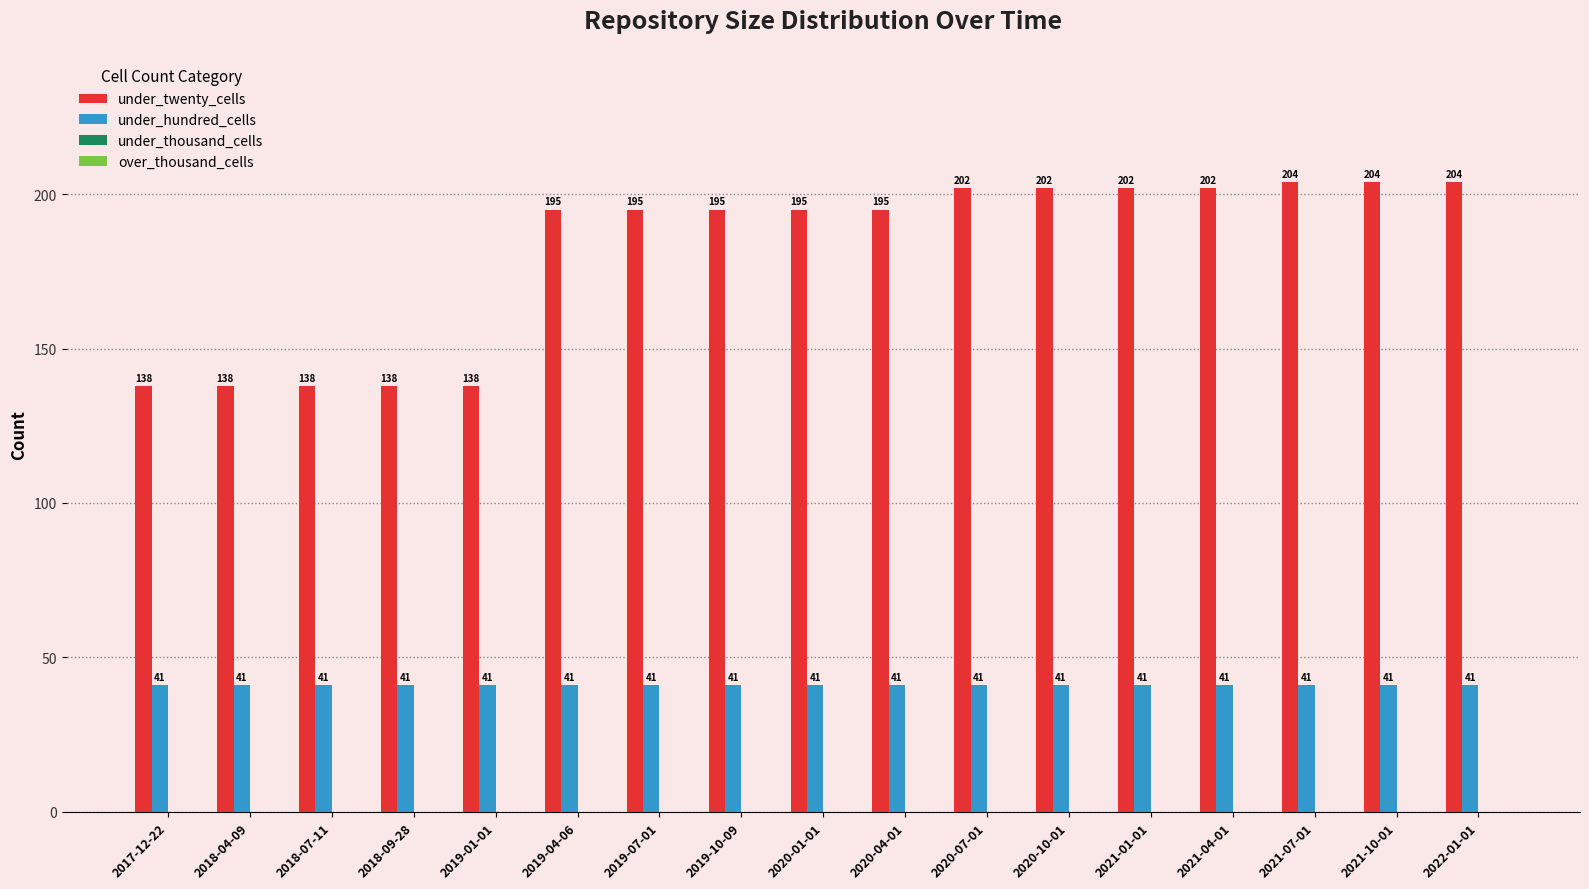

Reading left to right, what are all the values shown in this chart?

under_twenty_cells: 2017-12-22=138	2018-04-09=138	2018-07-11=138	2018-09-28=138	2019-01-01=138	2019-04-06=195	2019-07-01=195	2019-10-09=195	2020-01-01=195	2020-04-01=195	2020-07-01=202	2020-10-01=202	2021-01-01=202	2021-04-01=202	2021-07-01=204	2021-10-01=204	2022-01-01=204
under_hundred_cells: 2017-12-22=41	2018-04-09=41	2018-07-11=41	2018-09-28=41	2019-01-01=41	2019-04-06=41	2019-07-01=41	2019-10-09=41	2020-01-01=41	2020-04-01=41	2020-07-01=41	2020-10-01=41	2021-01-01=41	2021-04-01=41	2021-07-01=41	2021-10-01=41	2022-01-01=41